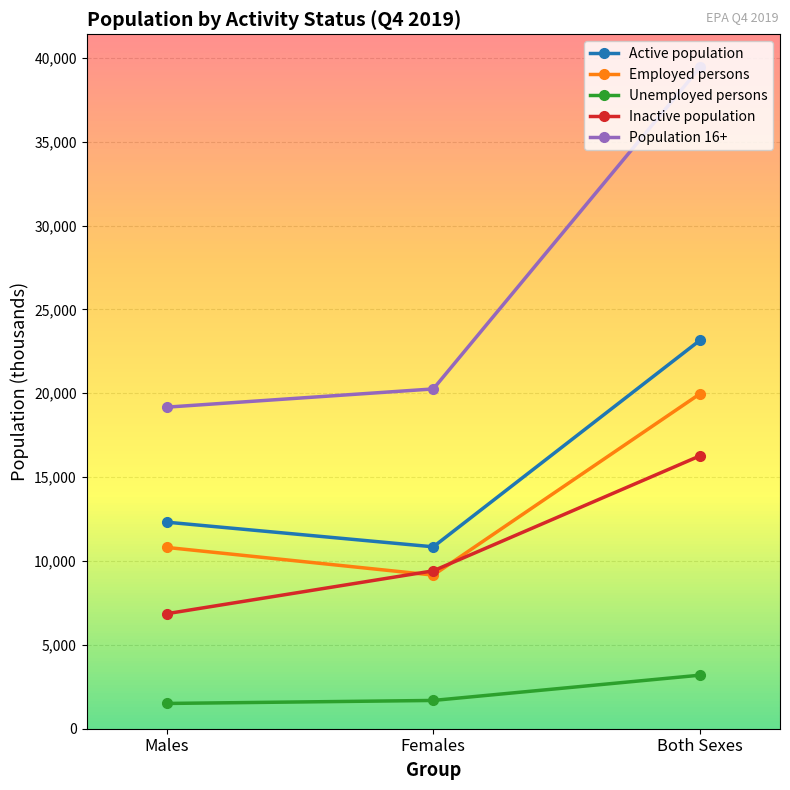

What is the difference between the highest and lowest values at Both Sexes?

36235.3